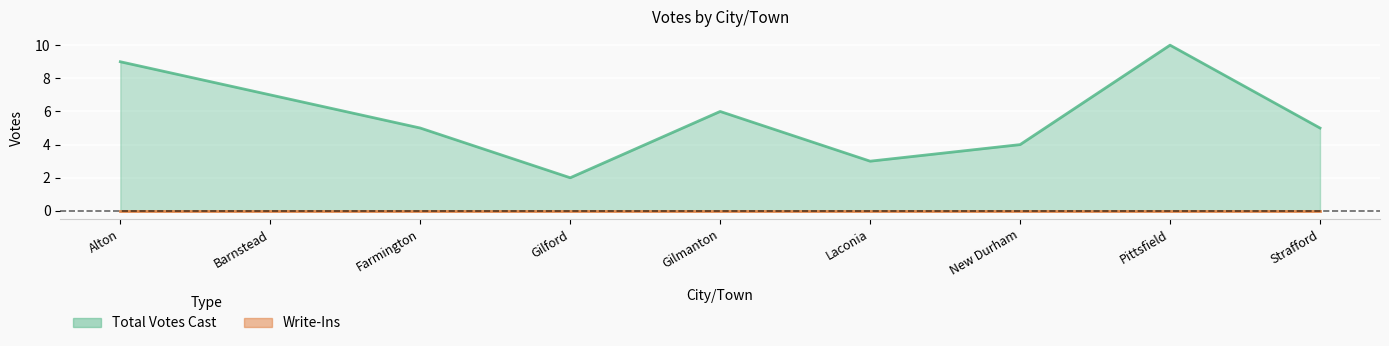

Reading left to right, transcribe all the data shown in this chart.

9	7	5	2	6	3	4	10	5